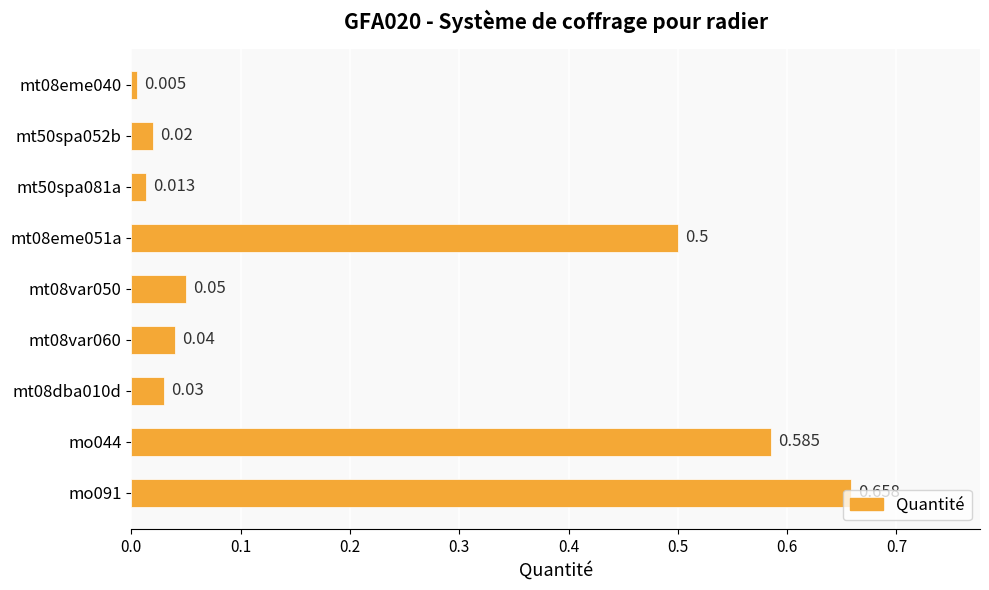

Does the chart contain any negative values?

No